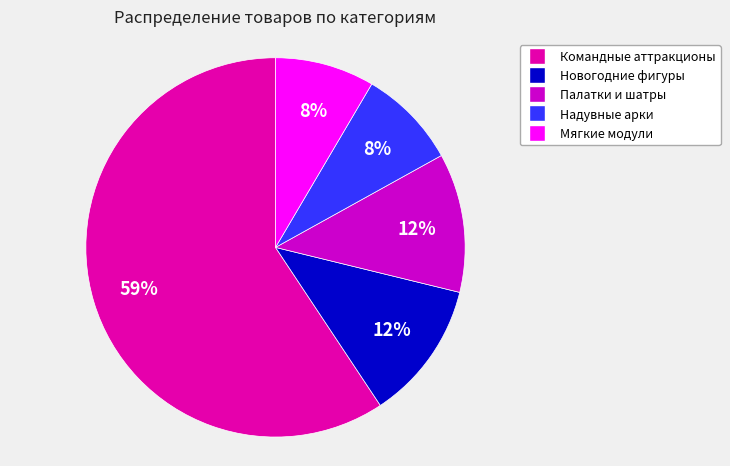

To the nearest percent, what is the average slice percentage?

20%